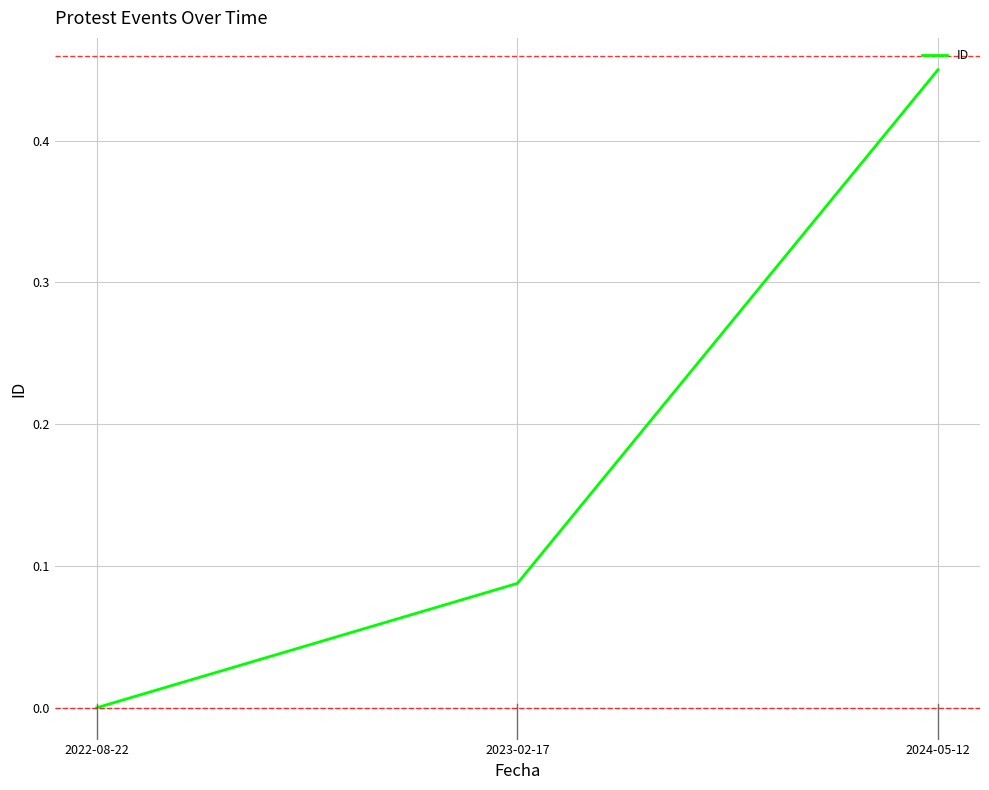

How many series are shown in this chart?

1